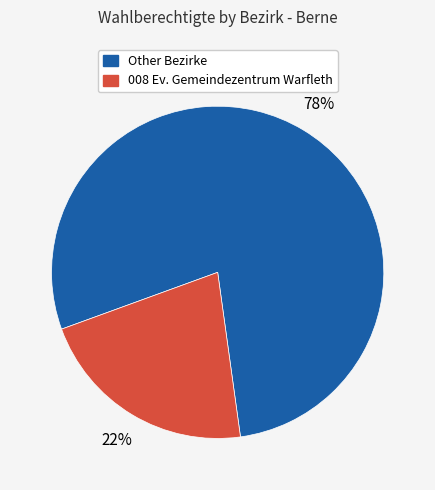

Is there a majority slice in this chart?

Yes